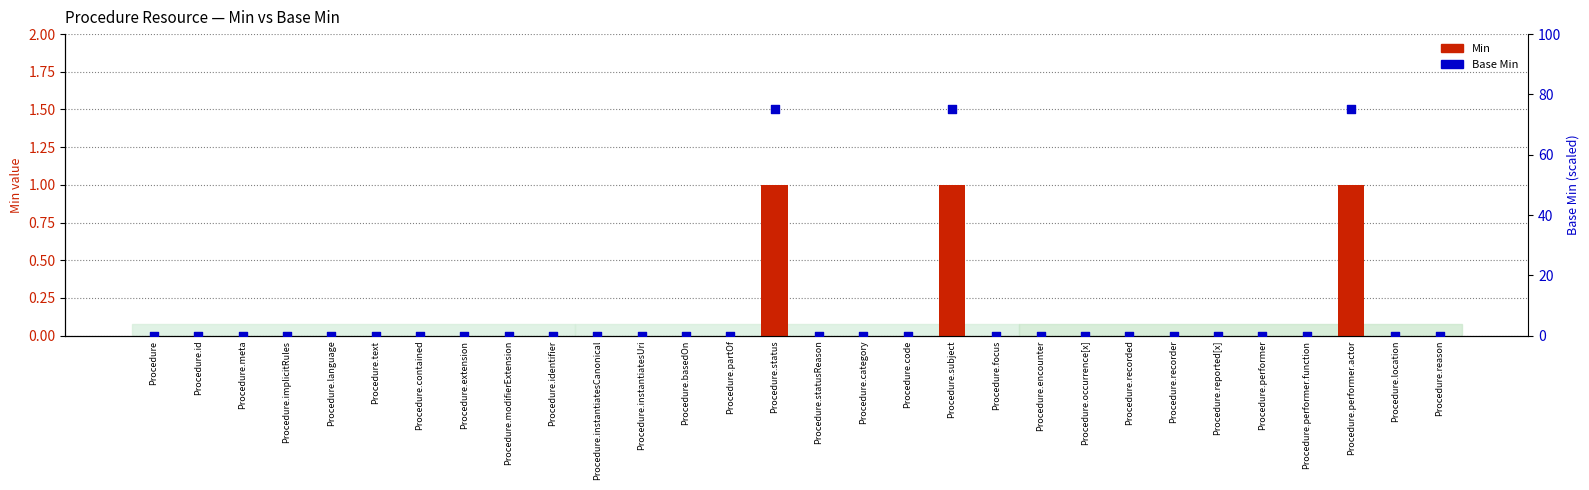

Which series contains the highest Y value?

Base Min